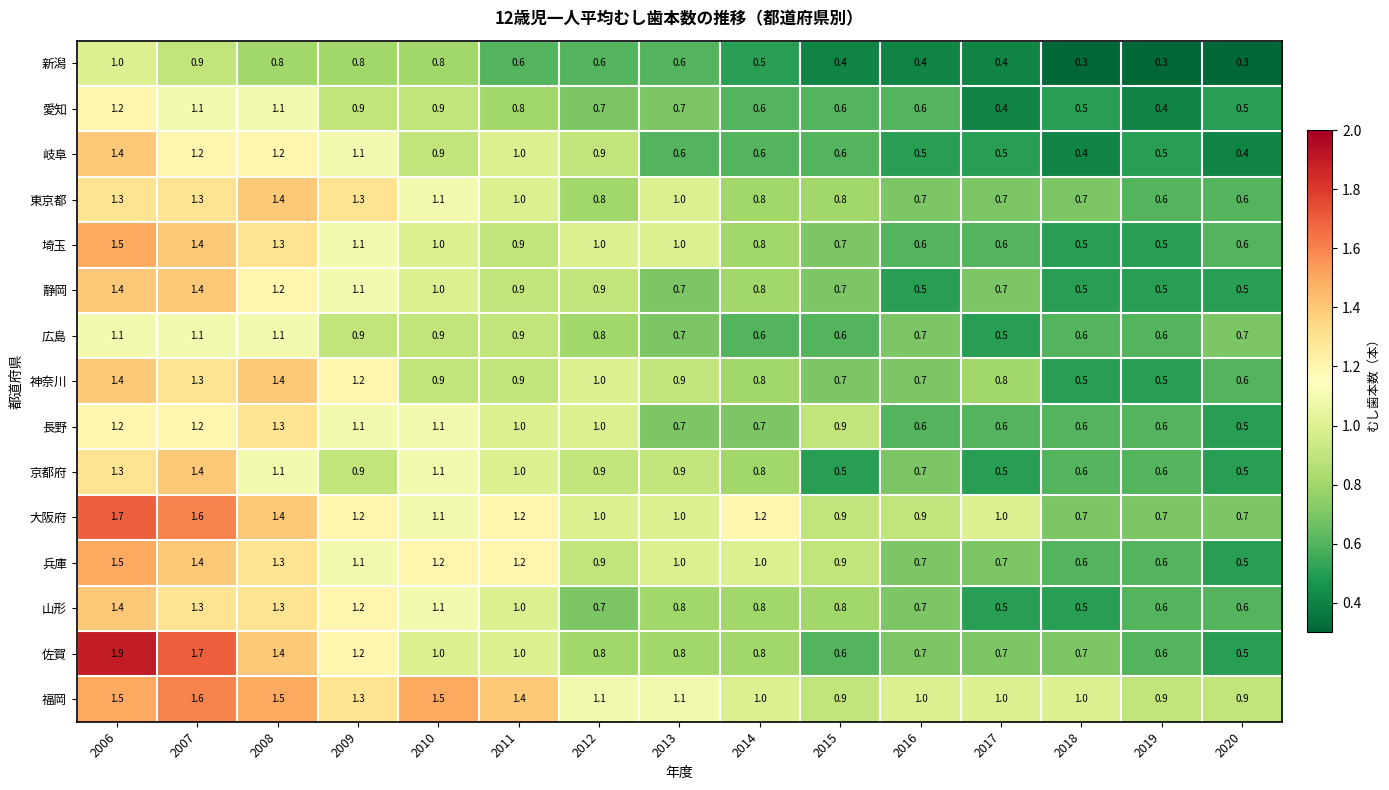

Between 2018 and 2020, which series saw the biggest shift?

佐賀